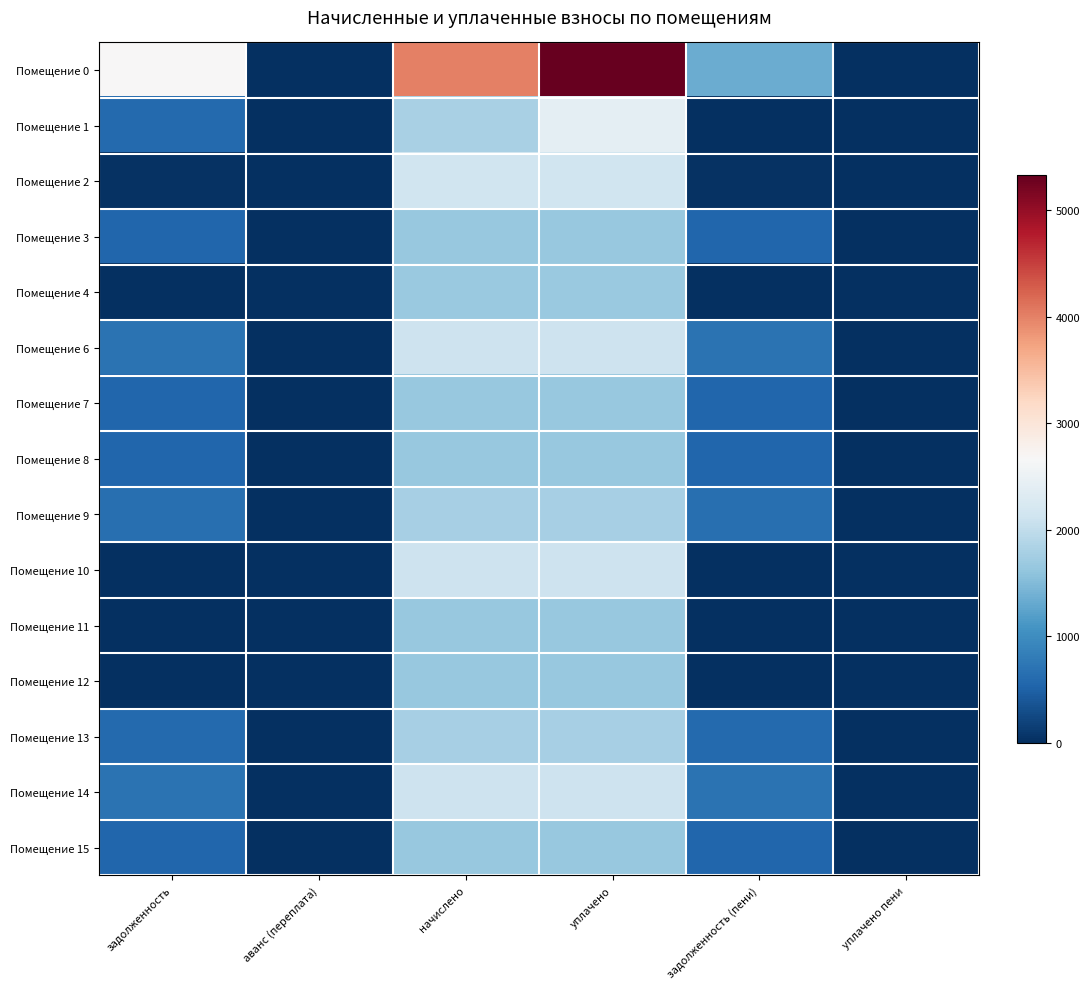

Is it true that Помещение 8 equals 554.3 at задолженность?

True